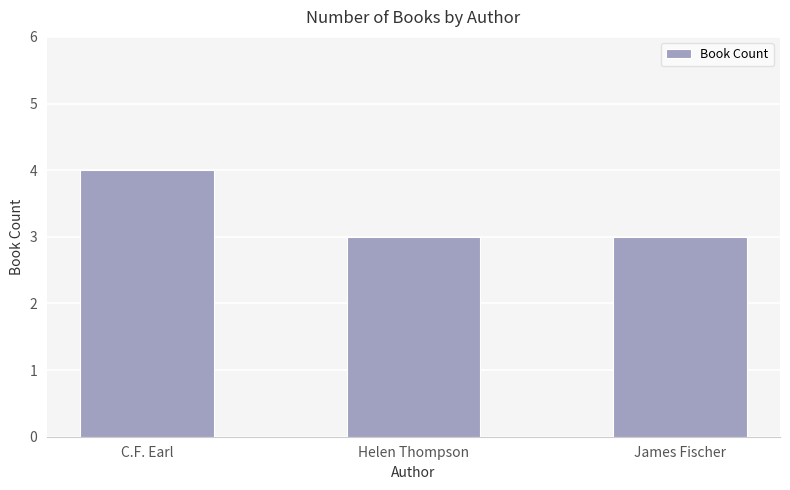

Which label corresponds to the largest value in the chart?

C.F. Earl